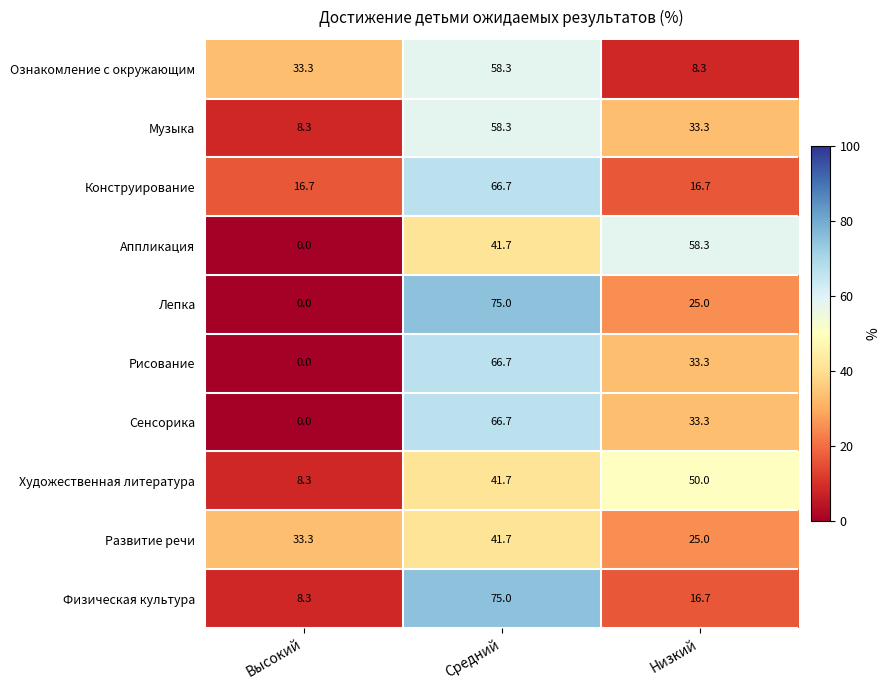

Is the value of Ознакомление с окружающим at Высокий greater than the value of Художественная литература at Низкий?

No